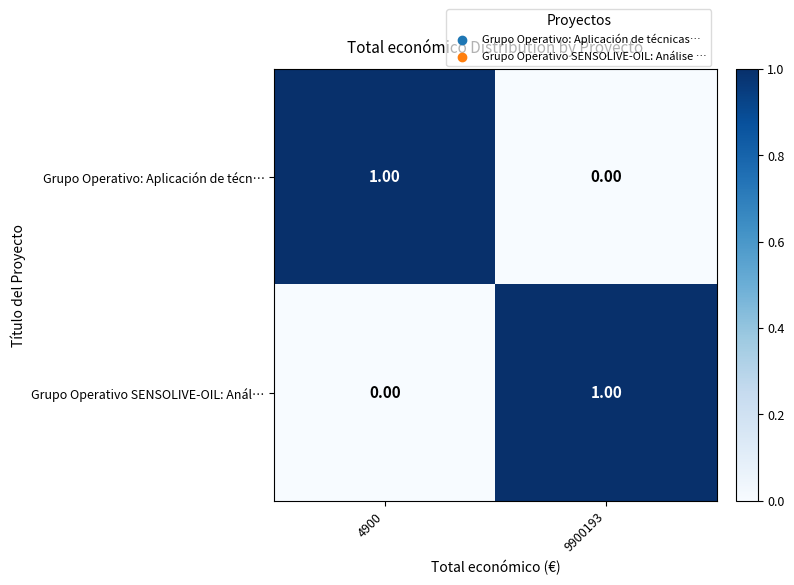

List the labels in order of Grupo Operativo SENSOLIVE-OIL: Anál… value, smallest first.

4900, 9900193